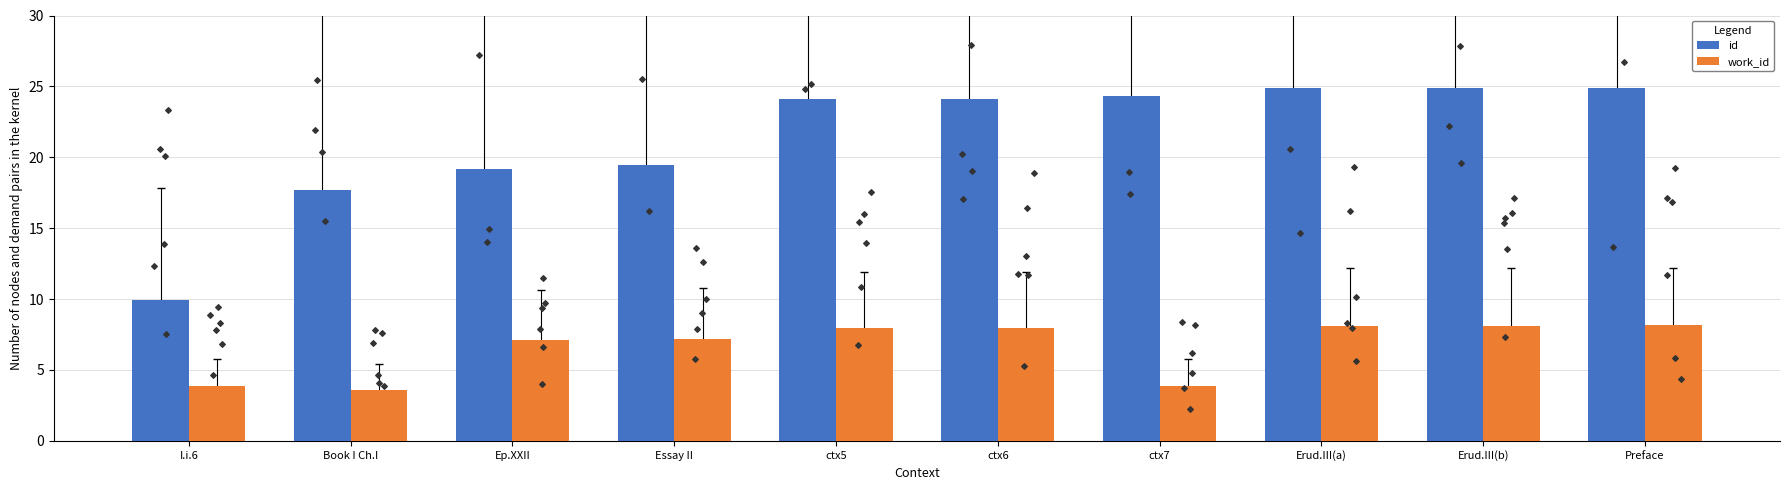

At which category is the sum across all series the highest?

Preface